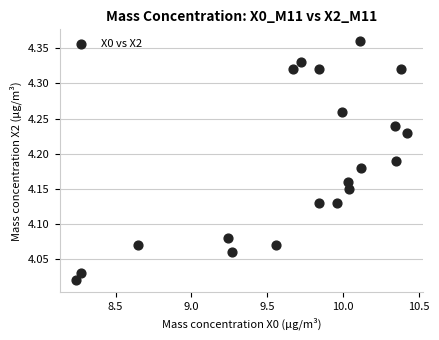

What is the range of Y values (max minus min)?

0.3